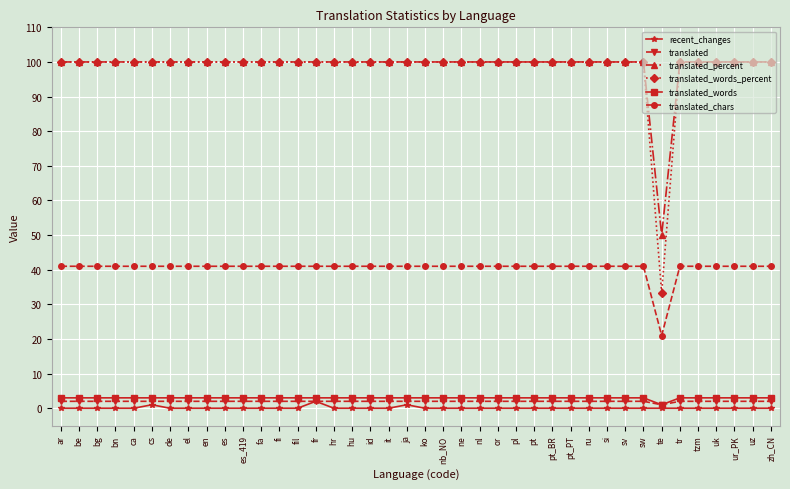

Which category has the lowest value in the translated_words_percent series?

te